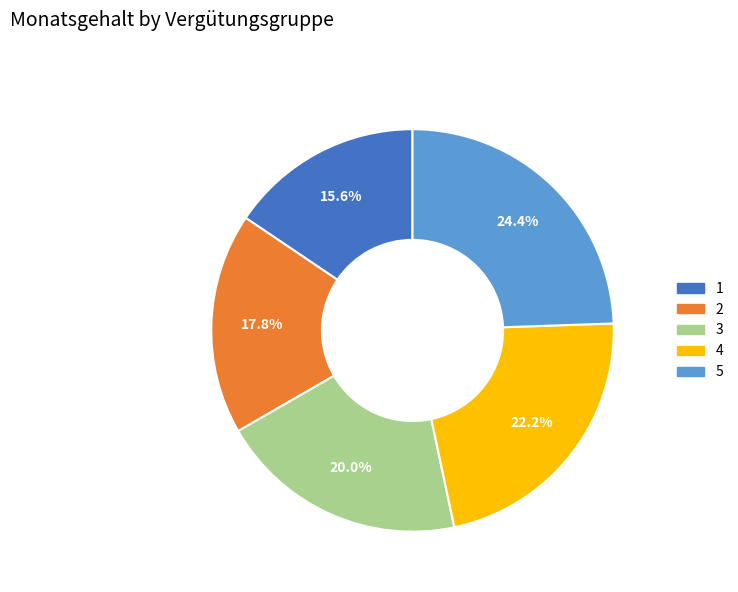

How many segments does this pie chart have?

5